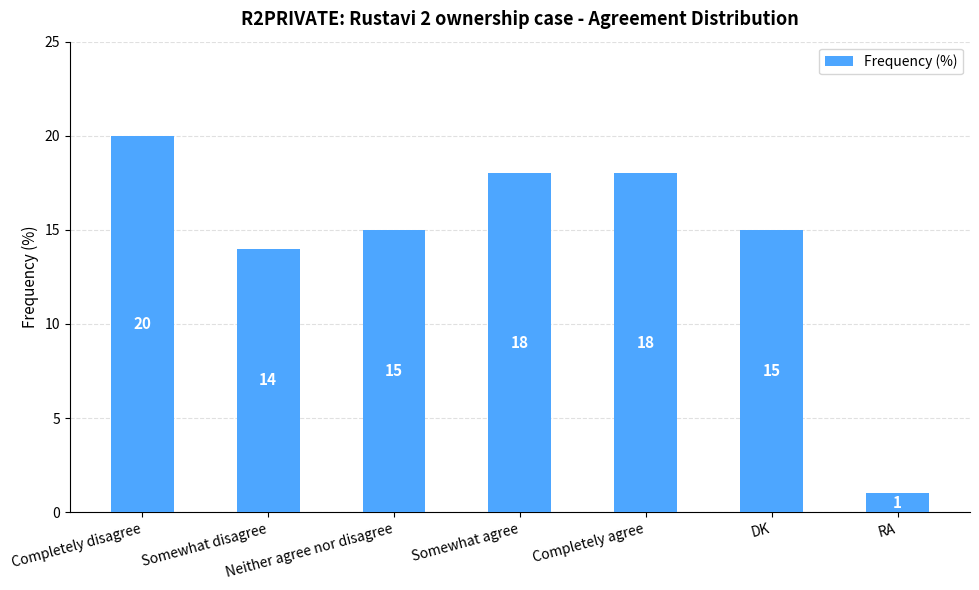

What is the minimum value shown in the chart?

1